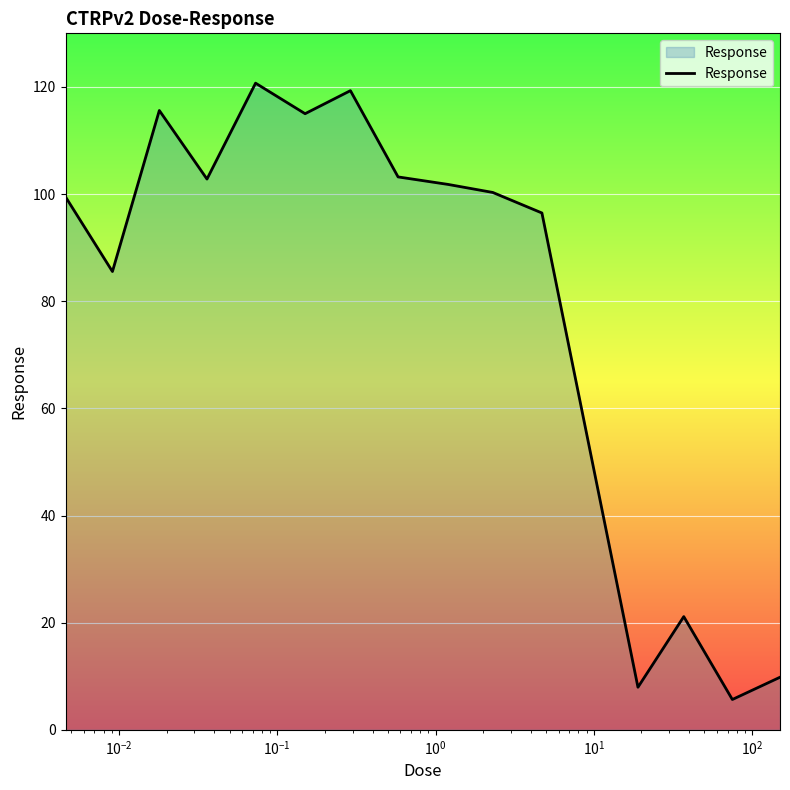

What is the smallest value displayed?

5.7